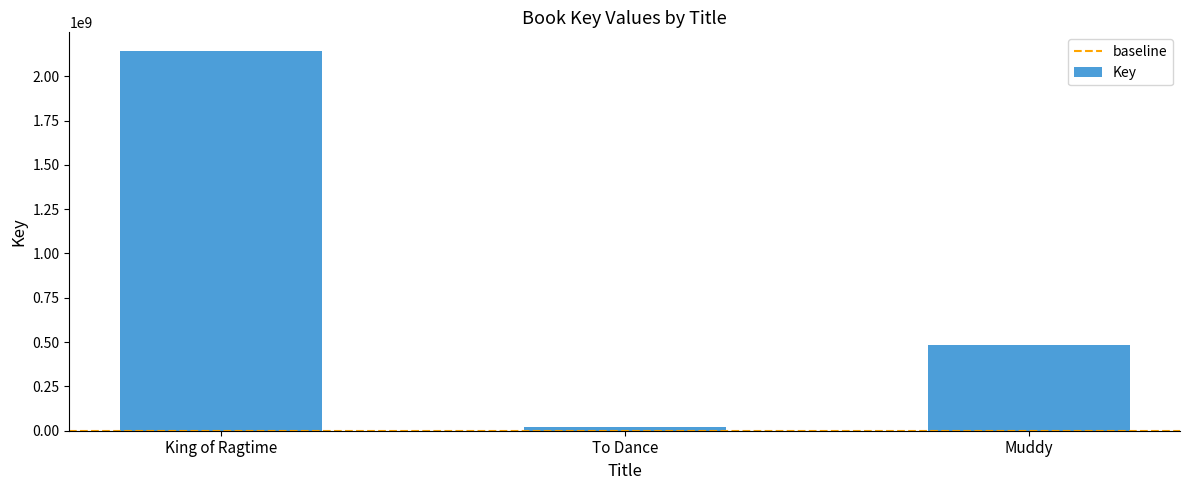

What is the change in value from King of Ragtime to Muddy?

-1654490434